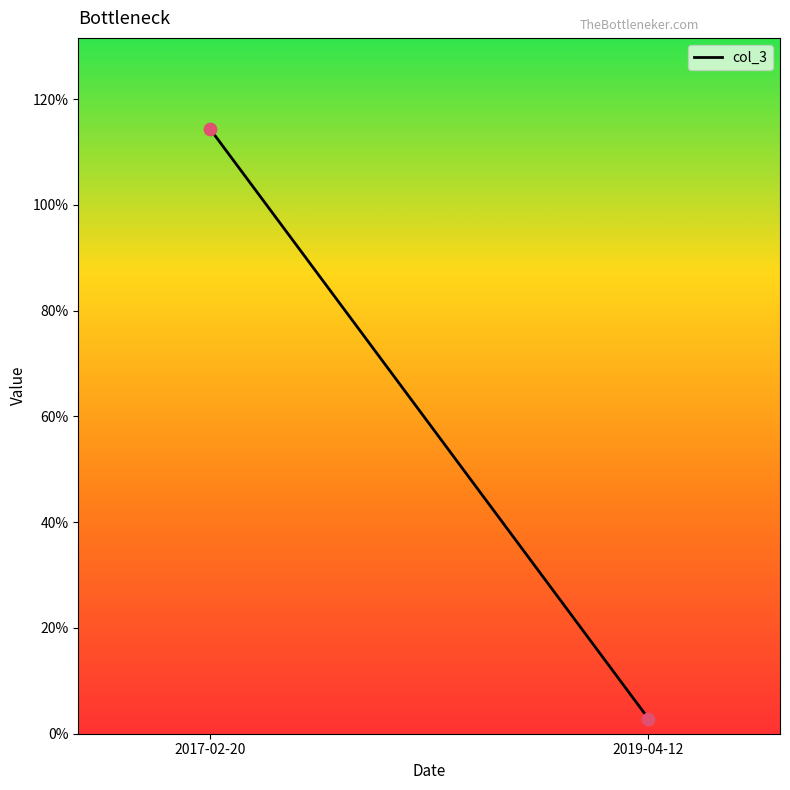

What is the range of Y values (max minus min)?

111.6